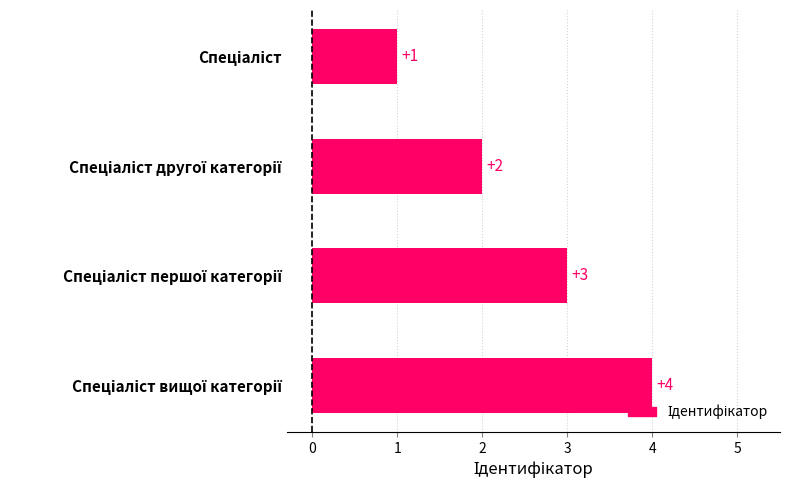

What is the maximum value shown in the chart?

4